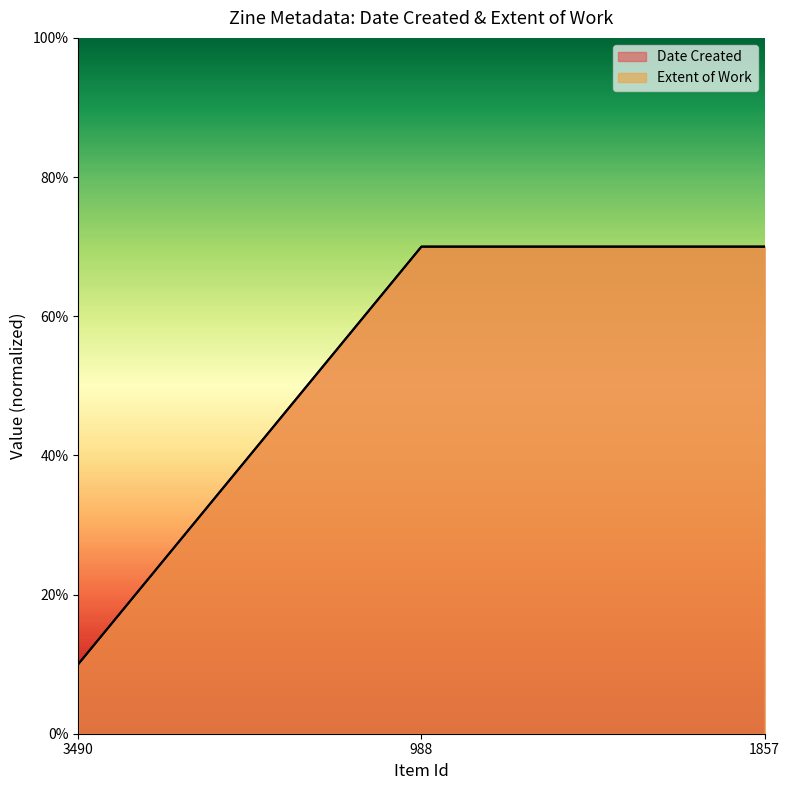

The value of Date Created at 988 is 109. True or false?

False